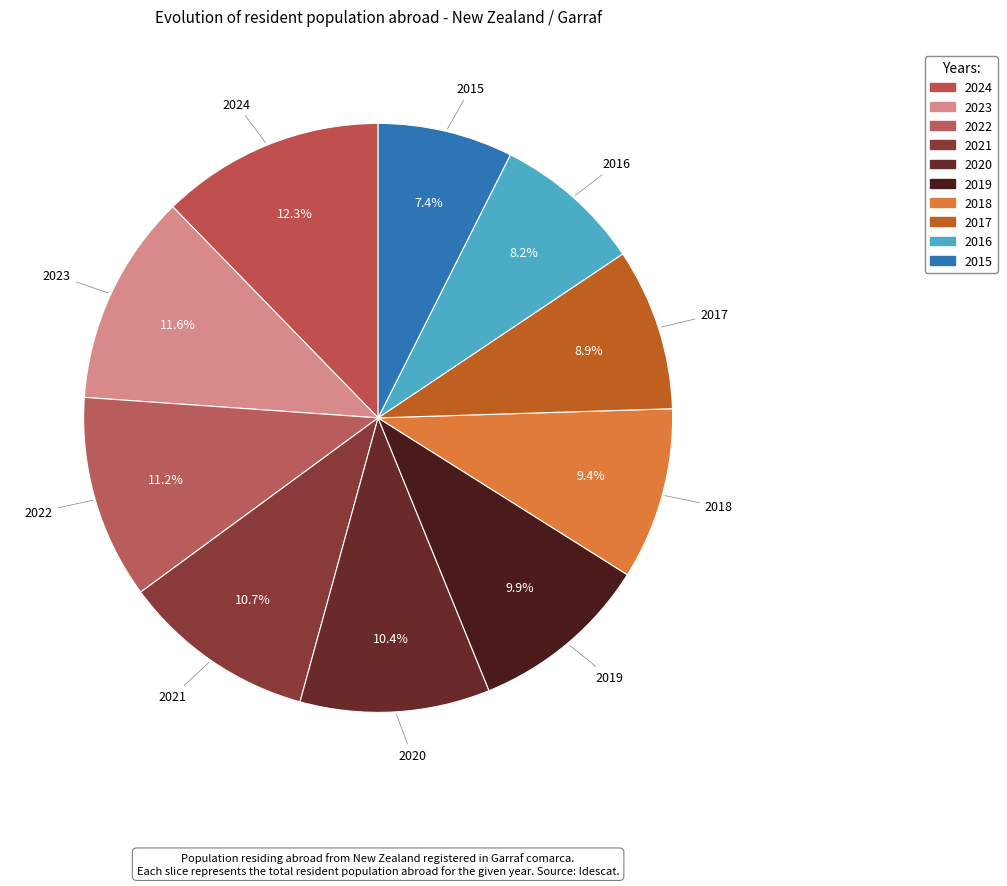

Which slice is the largest?

2024